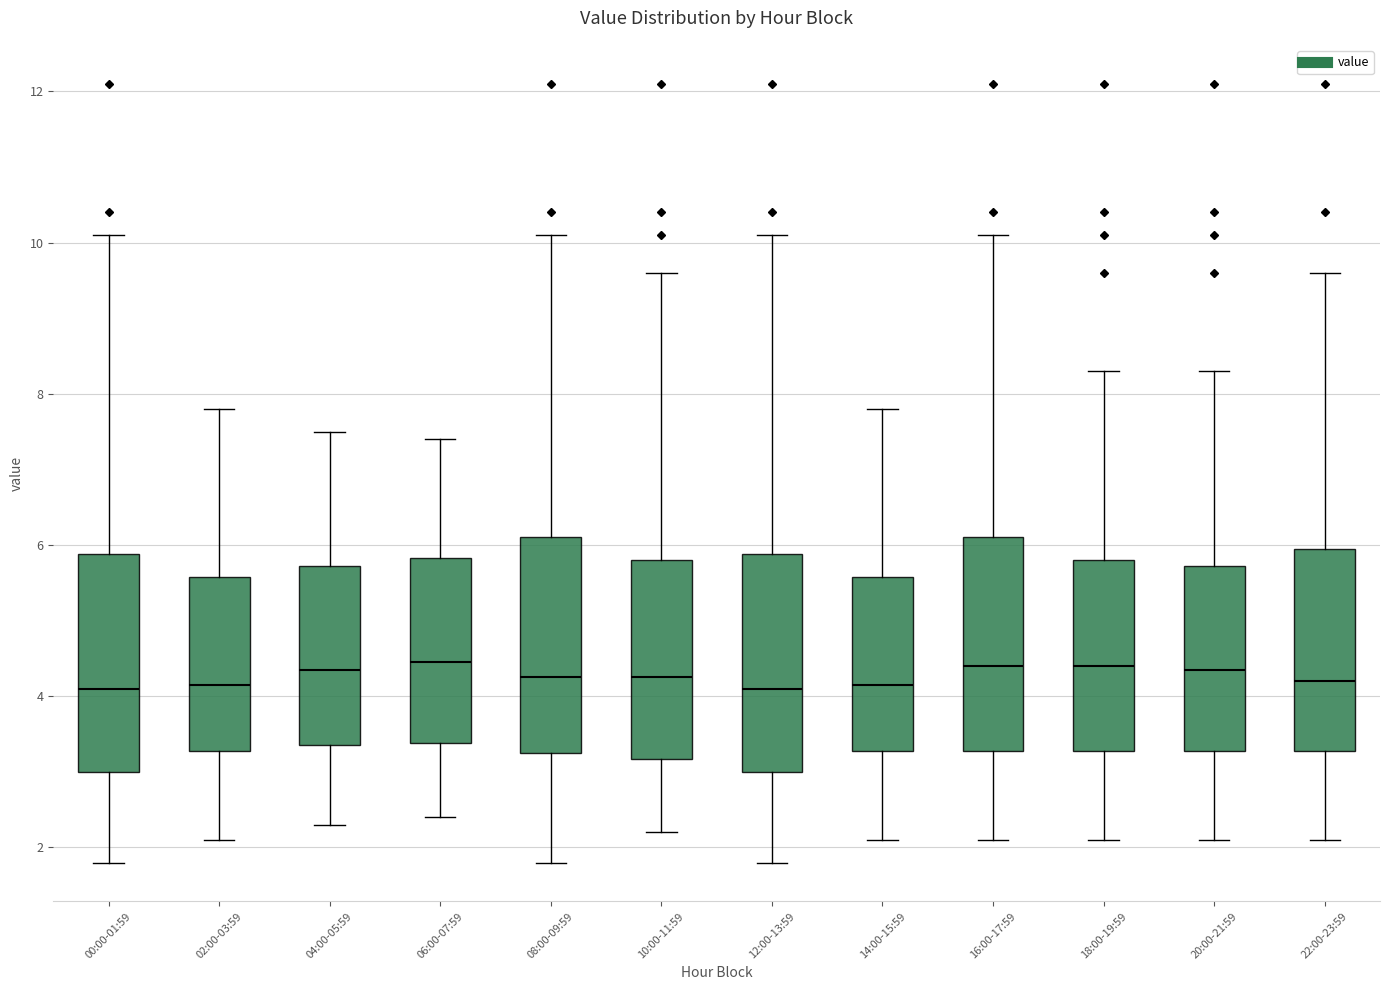

Reading left to right, transcribe this box plot: for each box, give where its median line is, the range the box spans, and where its two whiskers end, as read against the y-axis. The values are not printed on the chart, so give them approximately, as read against the axis.

00:00-01:59: median 4.2, box 3.0 to 5.8, whiskers 1.8 to 10.2
02:00-03:59: median 4.2, box 3.2 to 5.6, whiskers 2.2 to 7.8
04:00-05:59: median 4.4, box 3.4 to 5.8, whiskers 2.4 to 7.6
06:00-07:59: median 4.4, box 3.4 to 5.8, whiskers 2.4 to 7.4
08:00-09:59: median 4.2, box 3.2 to 6.2, whiskers 1.8 to 10.2
10:00-11:59: median 4.2, box 3.2 to 5.8, whiskers 2.2 to 9.6
12:00-13:59: median 4.2, box 3.0 to 5.8, whiskers 1.8 to 10.2
14:00-15:59: median 4.2, box 3.2 to 5.6, whiskers 2.2 to 7.8
16:00-17:59: median 4.4, box 3.2 to 6.2, whiskers 2.2 to 10.2
18:00-19:59: median 4.4, box 3.2 to 5.8, whiskers 2.2 to 8.4
20:00-21:59: median 4.4, box 3.2 to 5.8, whiskers 2.2 to 8.4
22:00-23:59: median 4.2, box 3.2 to 6.0, whiskers 2.2 to 9.6